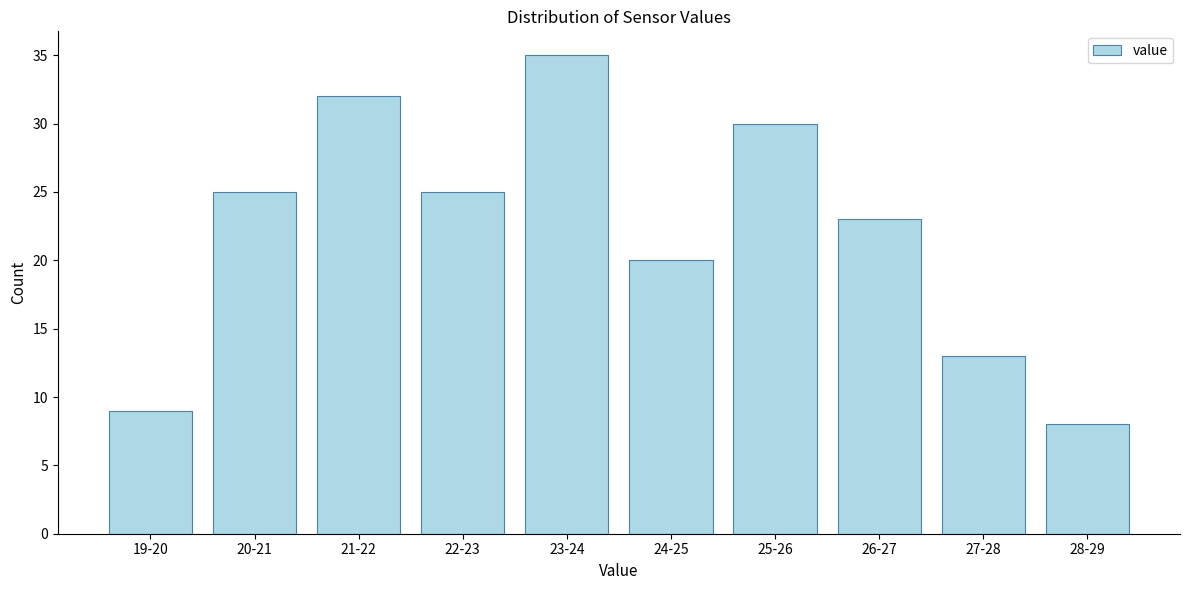

Reading left to right, what are all the values shown in this chart?

9	25	32	25	35	20	30	23	13	8